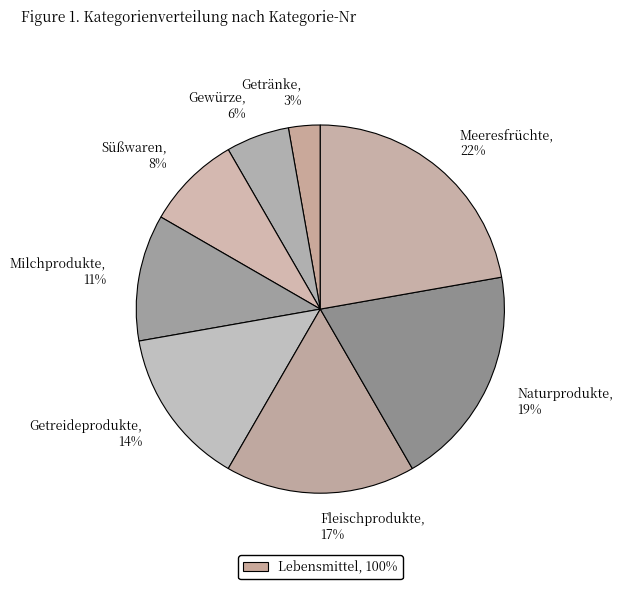

What percentage is the Milchprodukte slice, to the nearest percent?

11%